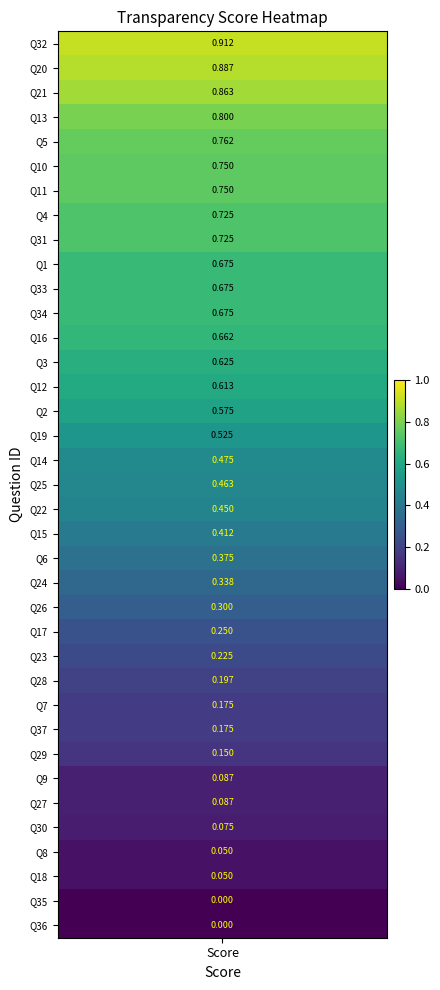

Reading right to left, what are all the values shown in this chart?

0.0	0.0	0.1	0.1	0.1	0.1	0.1	0.1	0.2	0.2	0.2	0.2	0.2	0.3	0.3	0.4	0.4	0.5	0.5	0.5	0.5	0.6	0.6	0.6	0.7	0.7	0.7	0.7	0.7	0.7	0.8	0.8	0.8	0.8	0.9	0.9	0.9